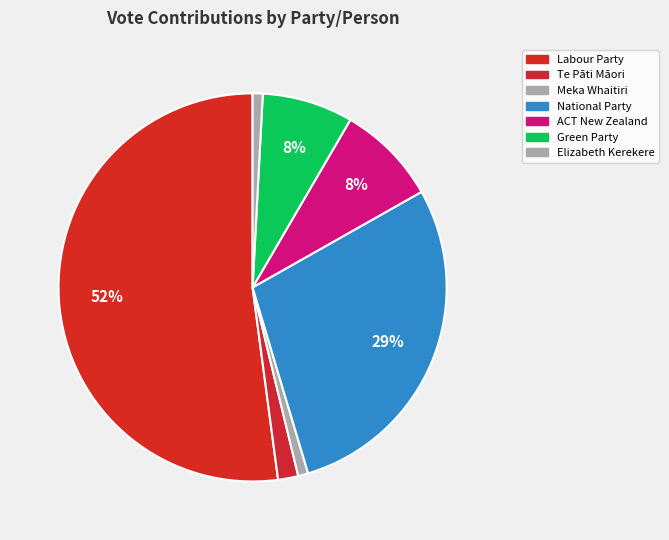

To the nearest percent, what is the combined percentage of Te Pāti Māori and Labour Party?

54%